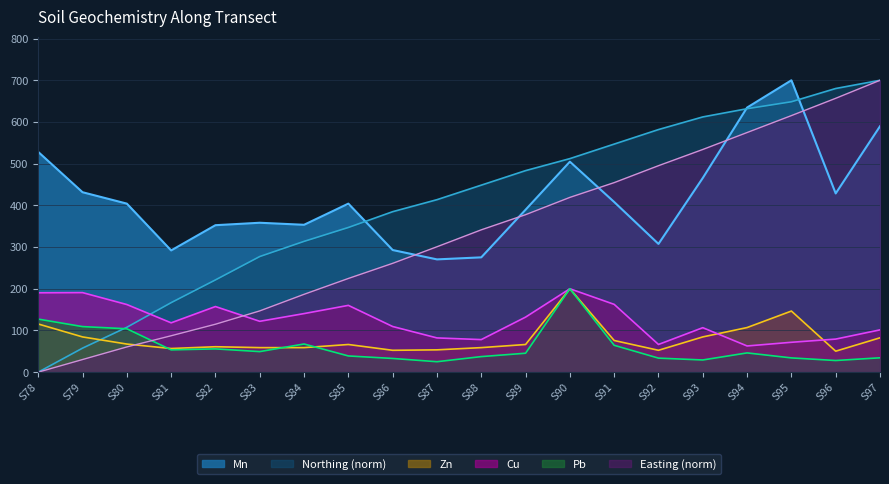

At which category is the sum across all series the highest?

S95